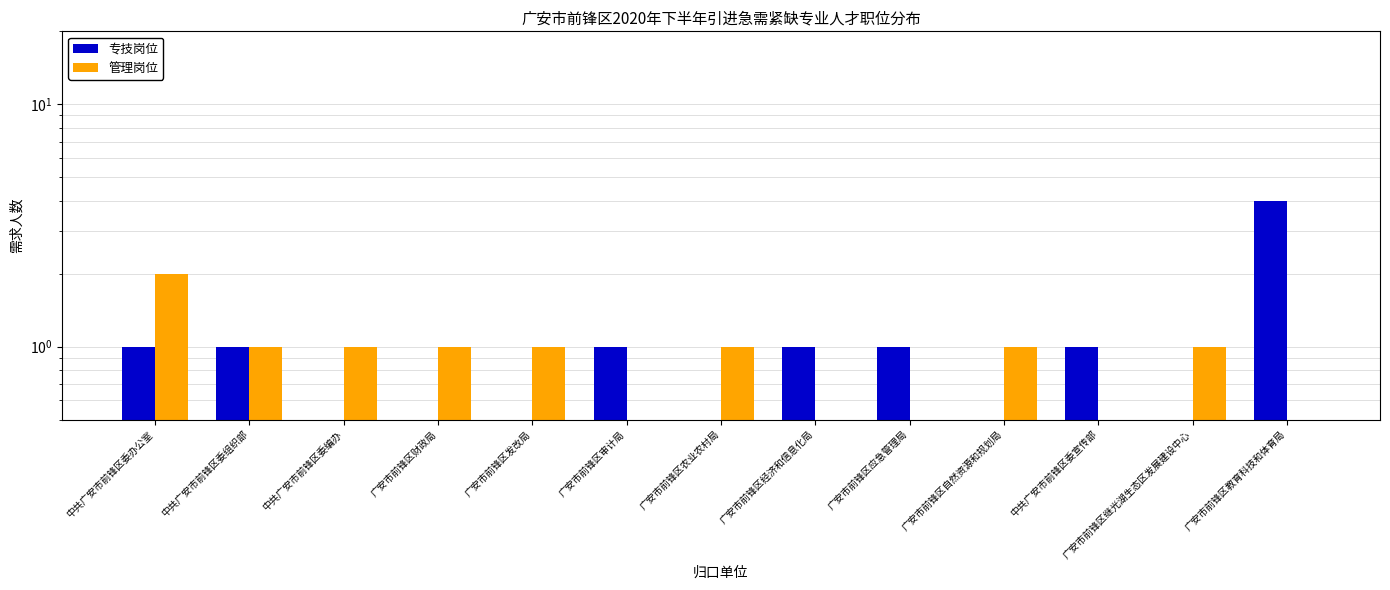

What is the sum of the 管理岗位 values at 广安市前锋区财政局 and 中共广安市前锋区委组织部?

2